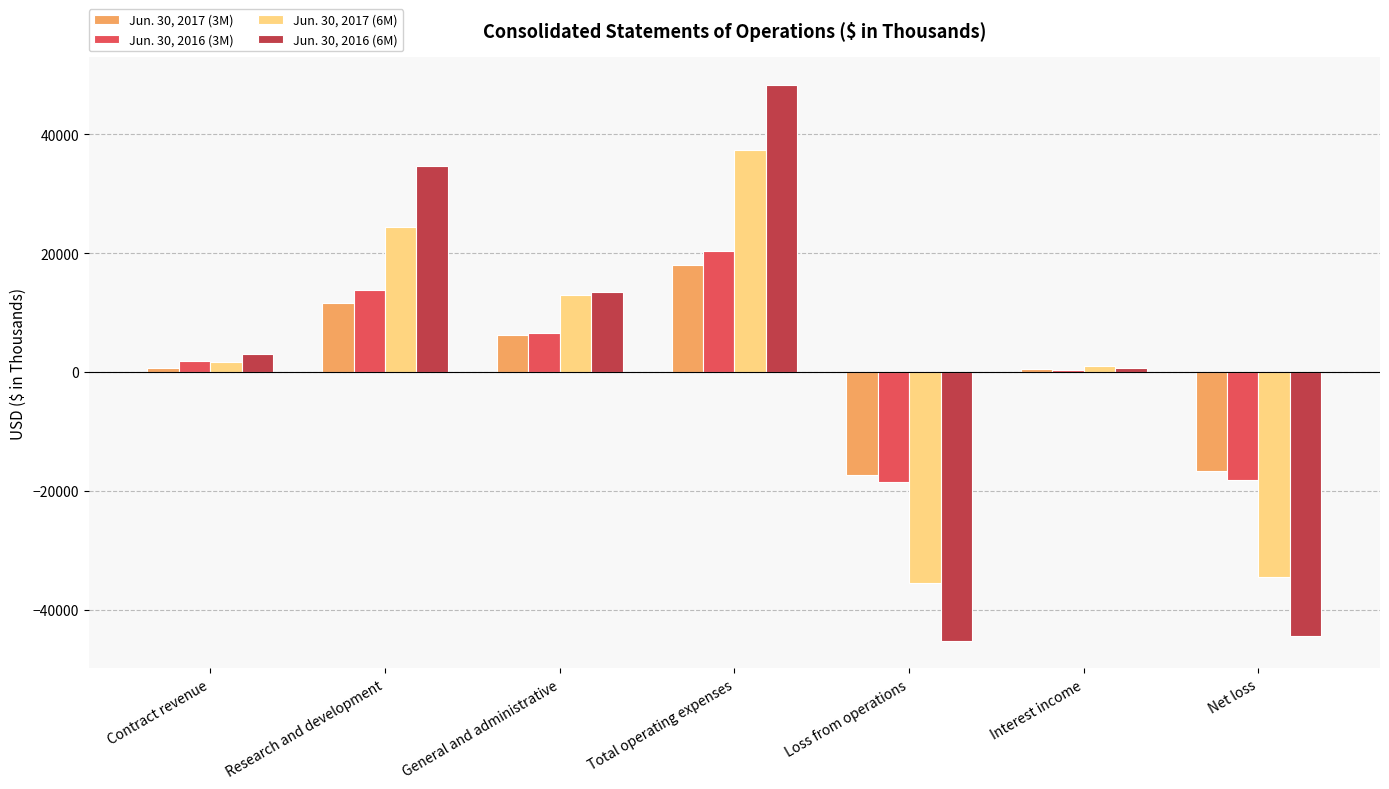

Does the chart contain stacked bars?

No